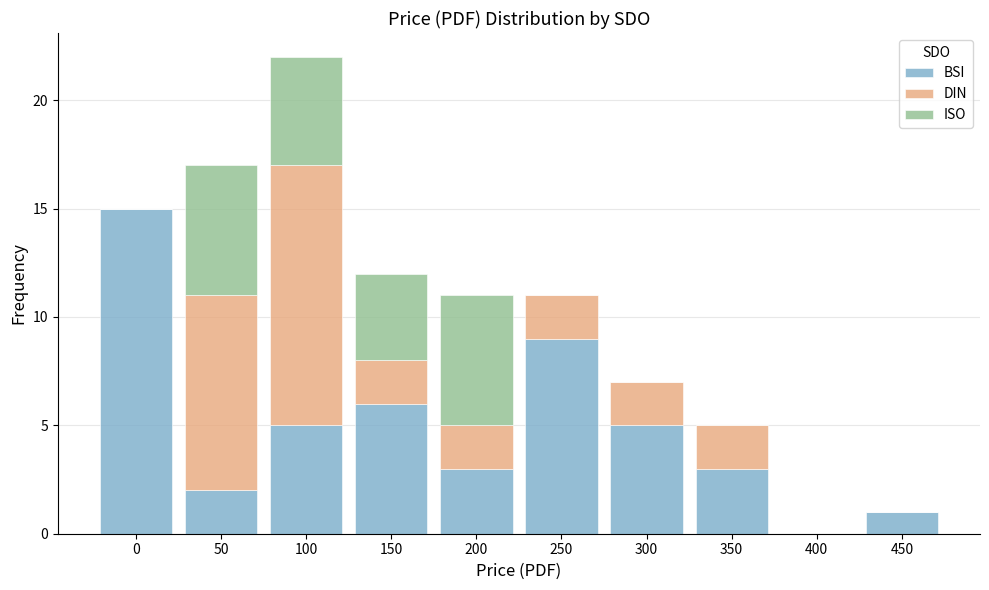

Reading left to right, list the values for the BSI series.

0=15	50=2	100=5	150=6	200=3	250=9	300=5	350=3	400=0	450=1